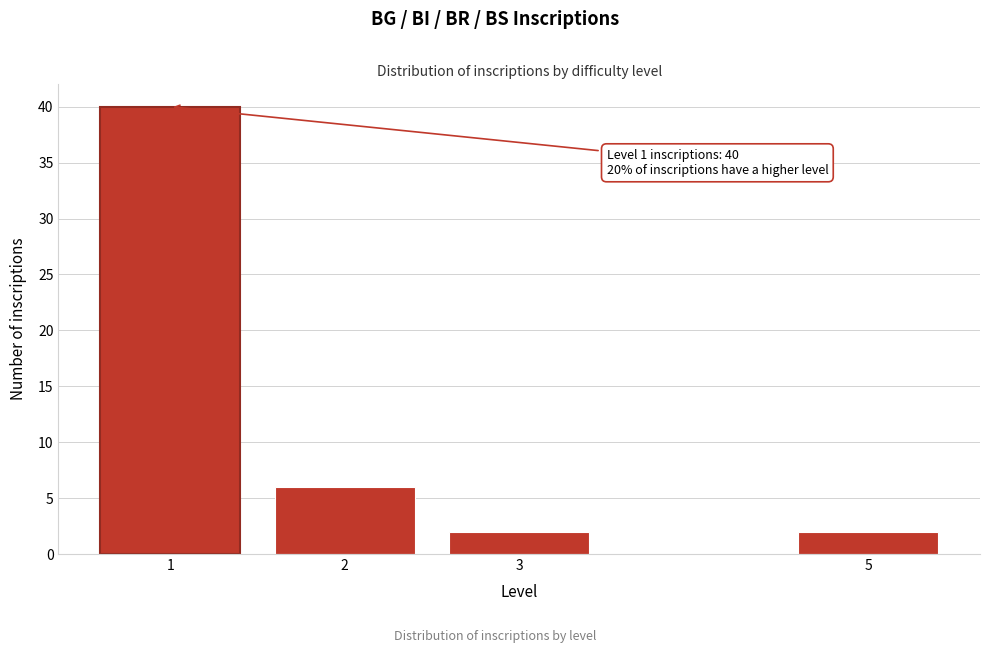

Reading left to right, transcribe all the data shown in this chart.

40	6	2	2